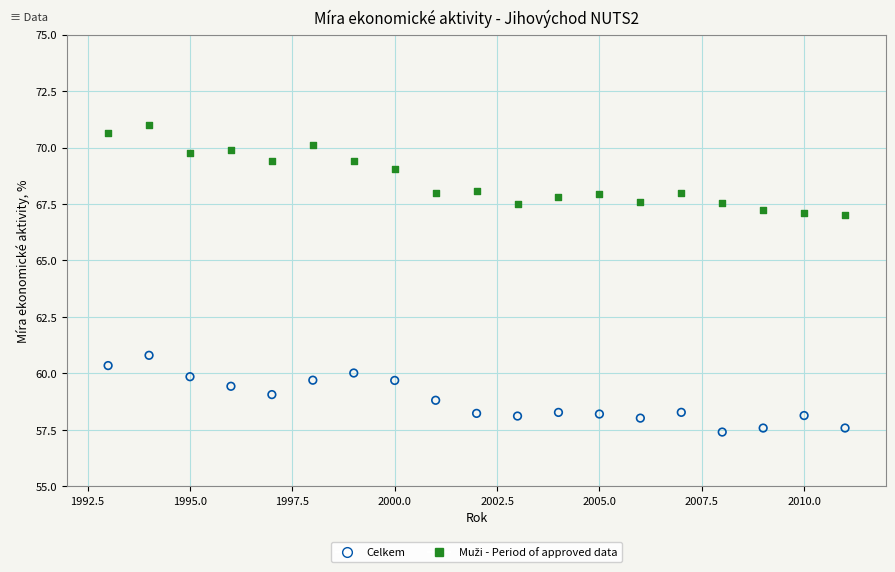

Count the number of points in this scatter plot.

38